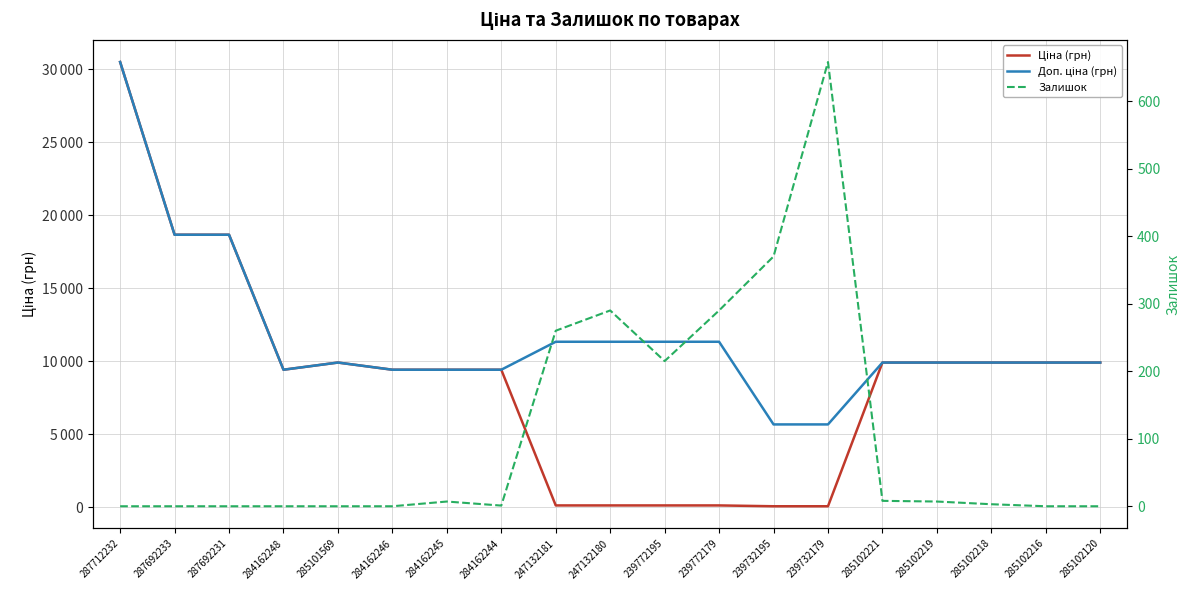

Between 287692231 and 285102219, which series saw the biggest shift?

Ціна (грн)